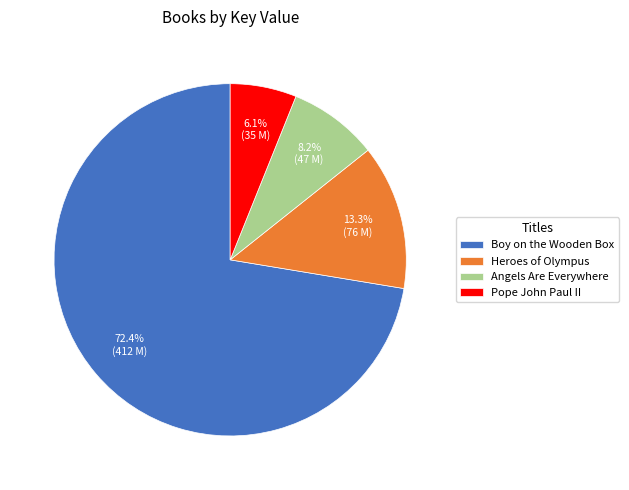

How many slices are in this pie chart?

4